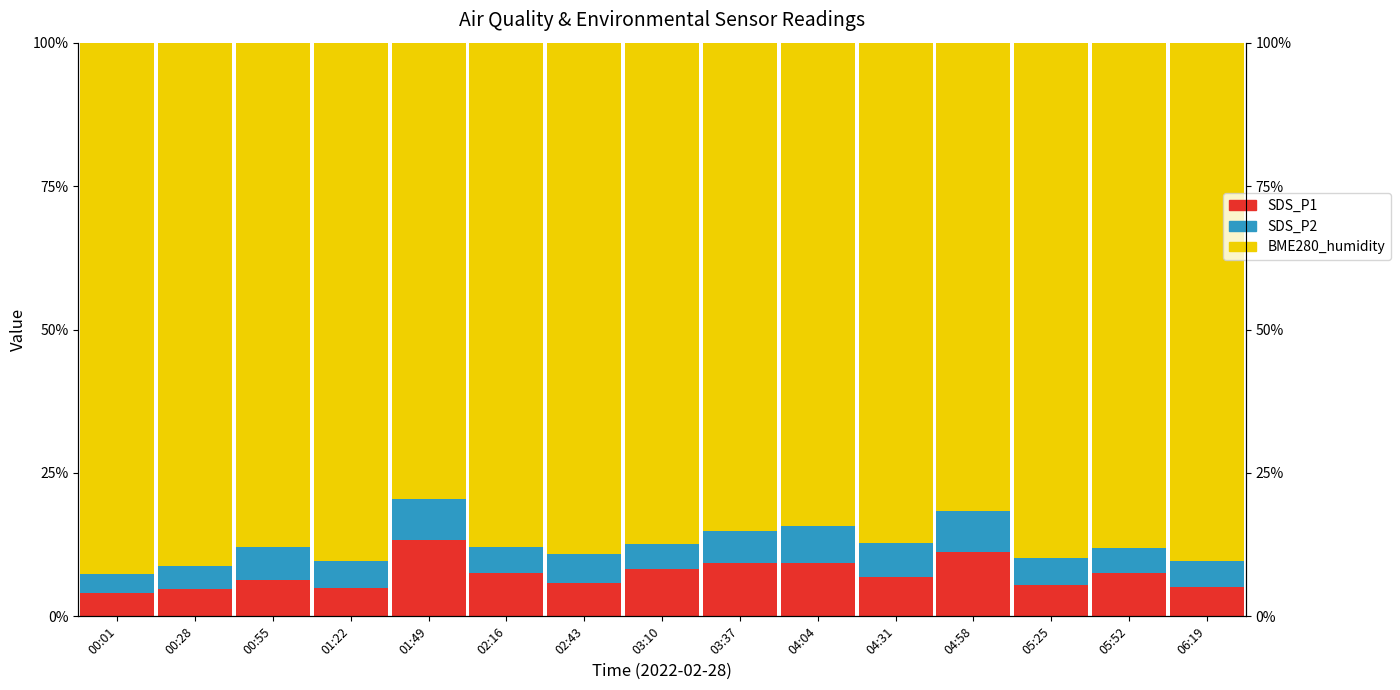

Reading left to right, what are all the values shown in this chart?

SDS_P1: 4.1	4.8	6.4	5.0	13.4	7.5	5.8	8.3	9.4	9.4	6.9	11.2	5.4	7.5	5.1
SDS_P2: 3.3	3.9	5.8	4.6	7.1	4.5	5.1	4.3	5.5	6.4	5.9	7.1	4.7	4.3	4.6
BME280_humidity: 92.6	91.3	87.8	90.4	79.5	87.9	89.1	87.4	85.1	84.2	87.3	81.7	89.9	88.2	90.4